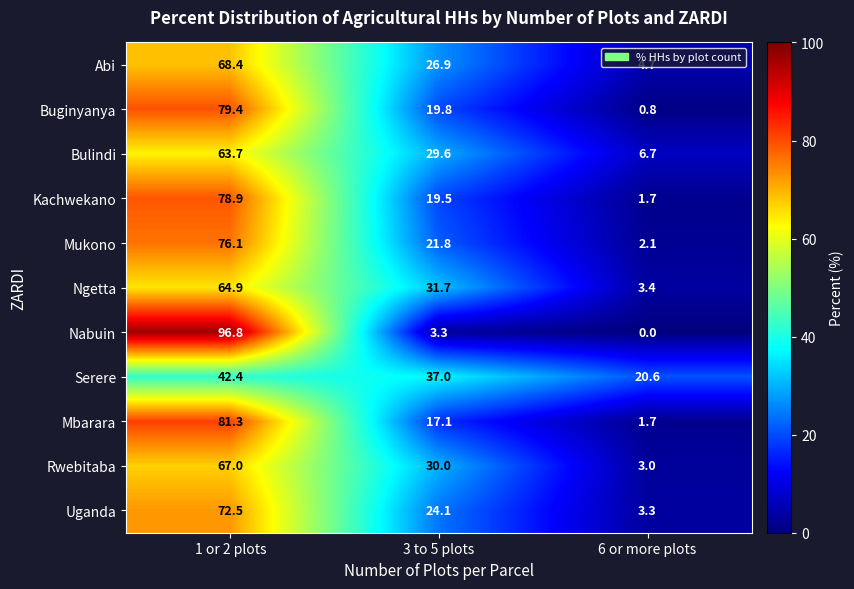

Rank the series by their maximum value, from lowest to highest.

Serere, Bulindi, Ngetta, Rwebitaba, Abi, Uganda, Mukono, Kachwekano, Buginyanya, Mbarara, Nabuin